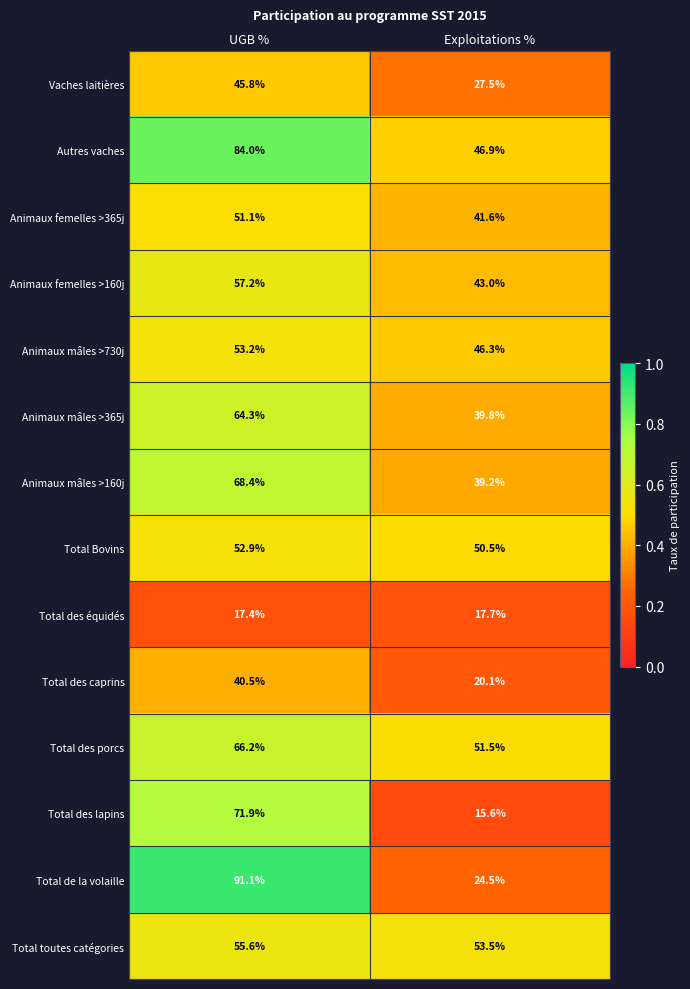

Rank the series at UGB % from lowest to highest value.

Total des équidés, Total des caprins, Vaches laitières, Animaux femelles >365j, Total Bovins, Animaux mâles >730j, Total toutes catégories, Animaux femelles >160j, Animaux mâles >365j, Total des porcs, Animaux mâles >160j, Total des lapins, Autres vaches, Total de la volaille